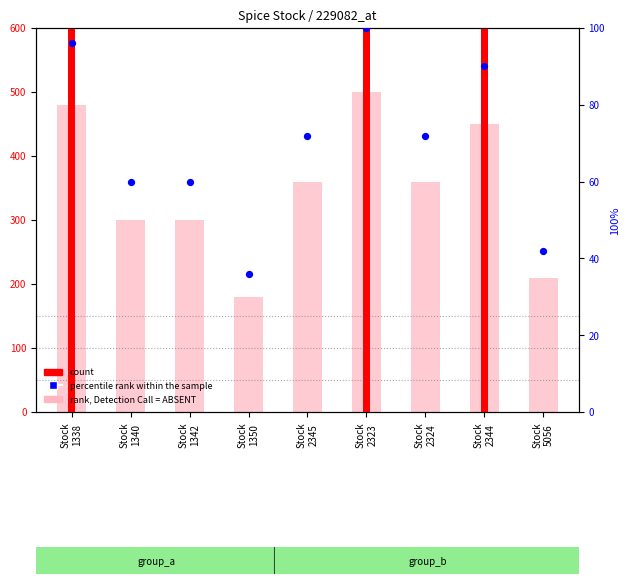

Is the value of rank, Detection Call = ABSENT at Stock
2324 greater than the value of percentile rank within the sample at Stock
1350?

Yes